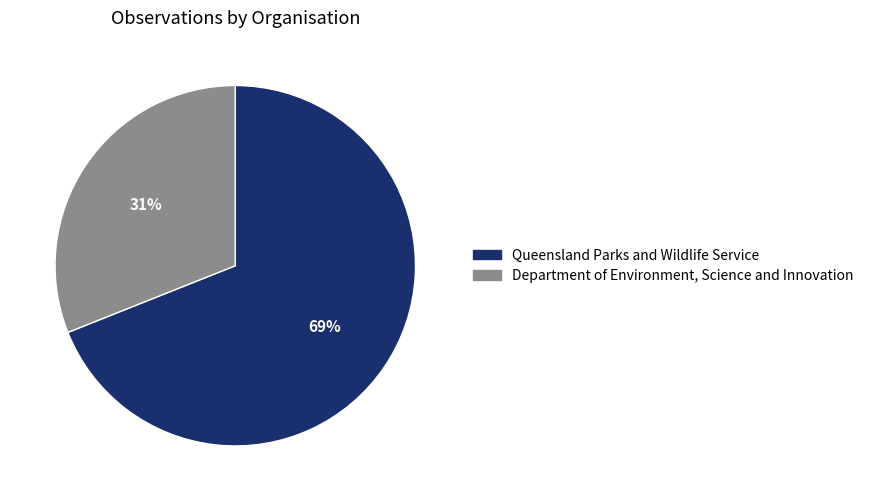

To the nearest percent, what is the average slice percentage?

50%